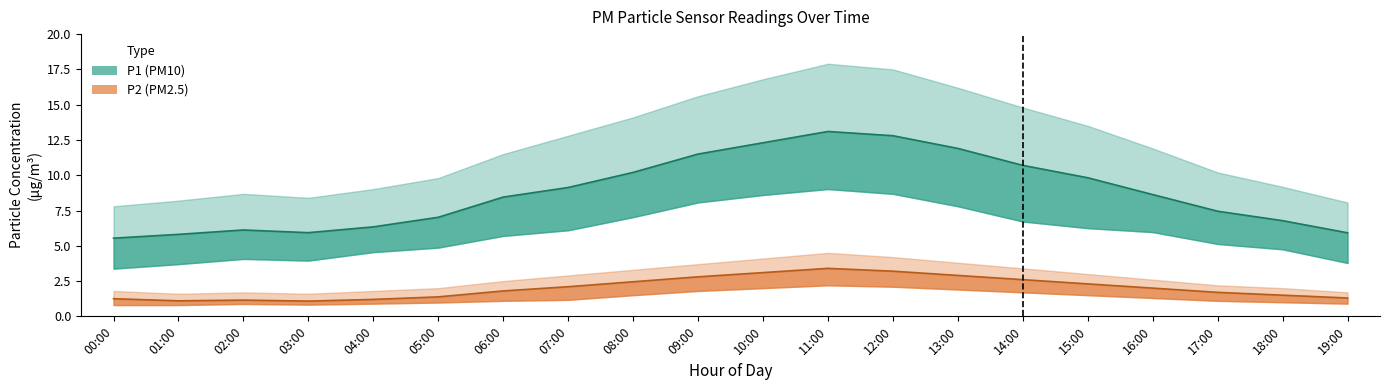

How many values in the P2_lower series exceed 1?

12